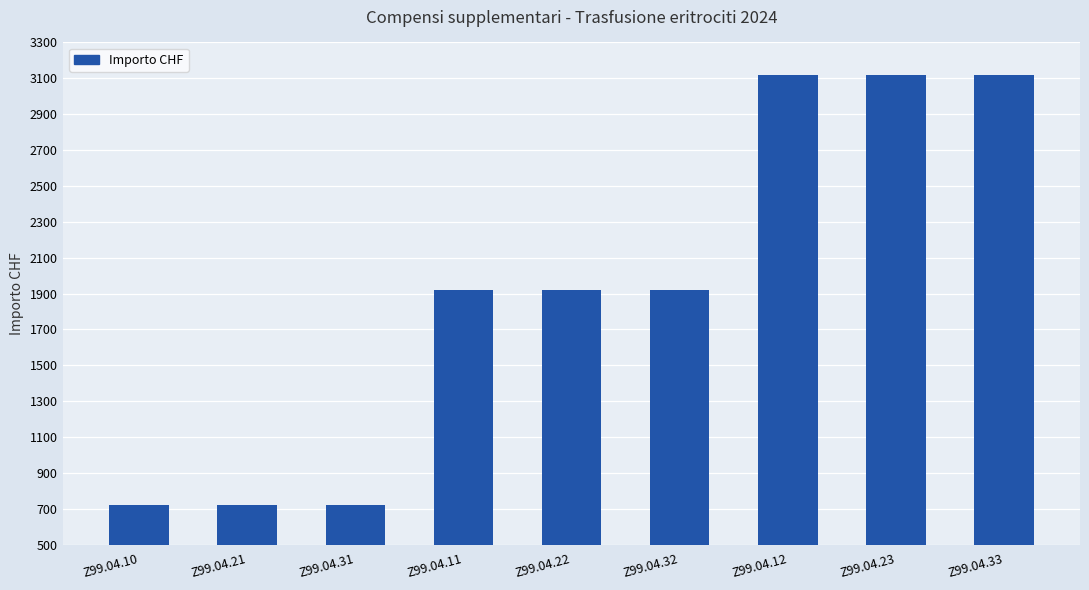

What is the value of the 3rd bar from the left?

719.5